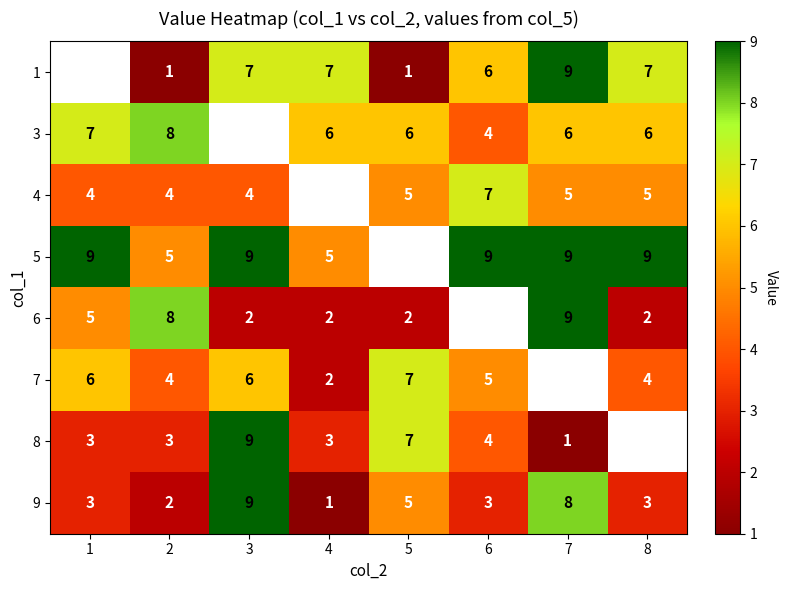

The value of 5 at 8 is 14. True or false?

False